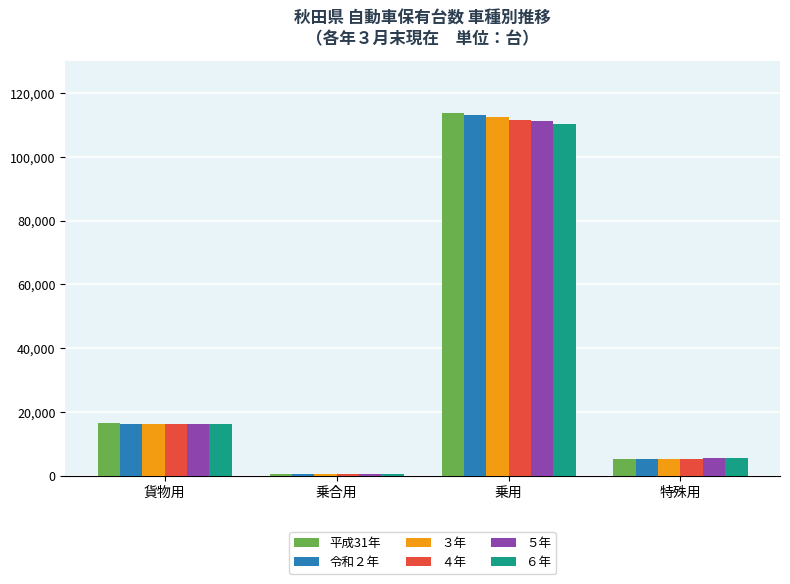

What are all the series names shown in the legend?

平成31年, 令和２年, ３年, ４年, ５年, ６年